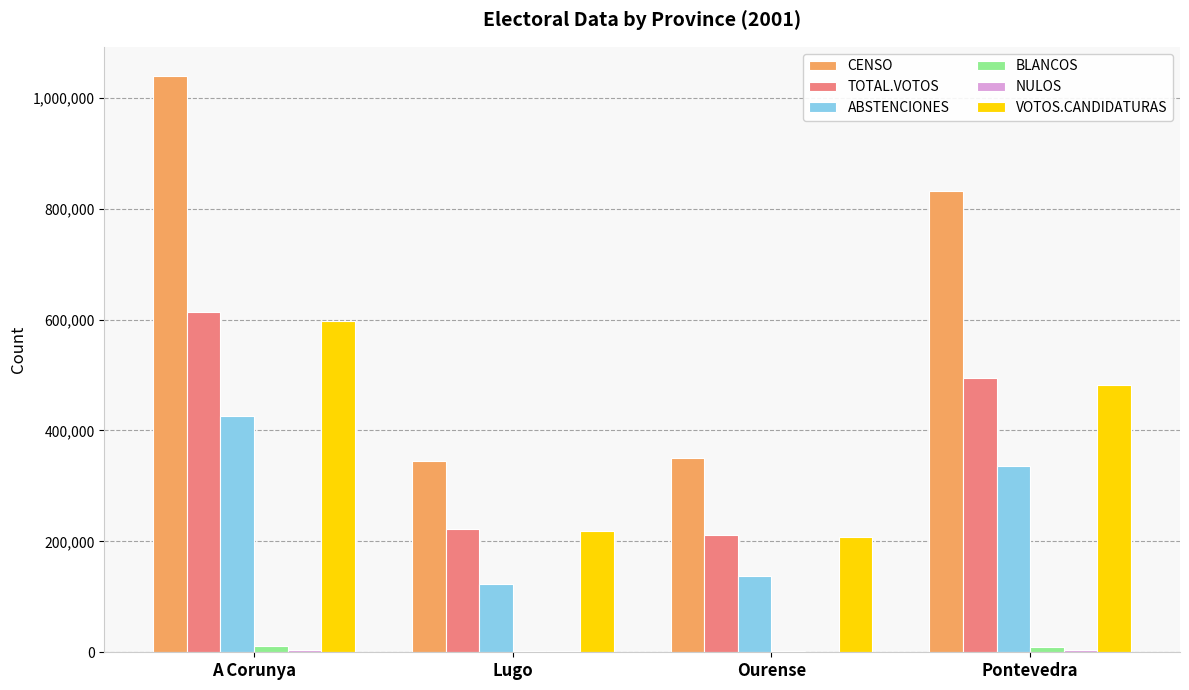

Which series has the largest range (max minus min)?

CENSO